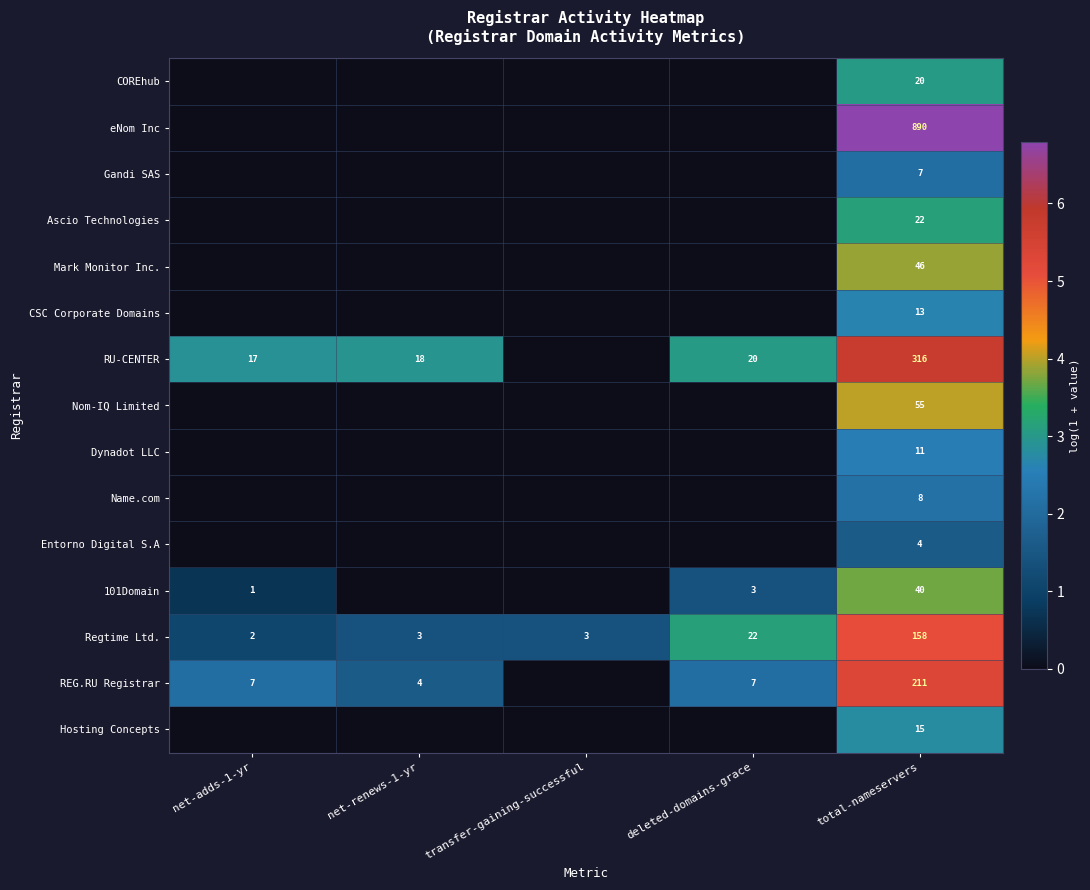

How many distinct data groups are displayed?

15